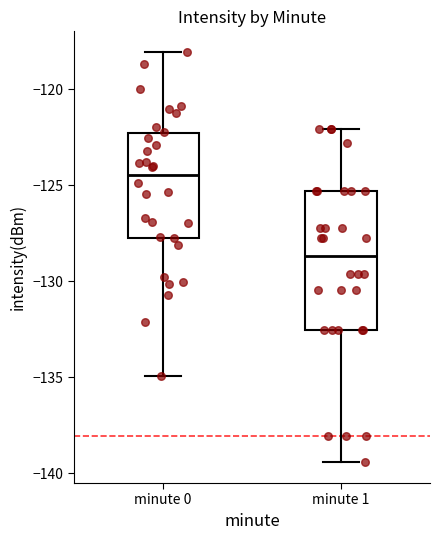

Which box is the tallest, from its lower edge to its upper edge?

minute 1